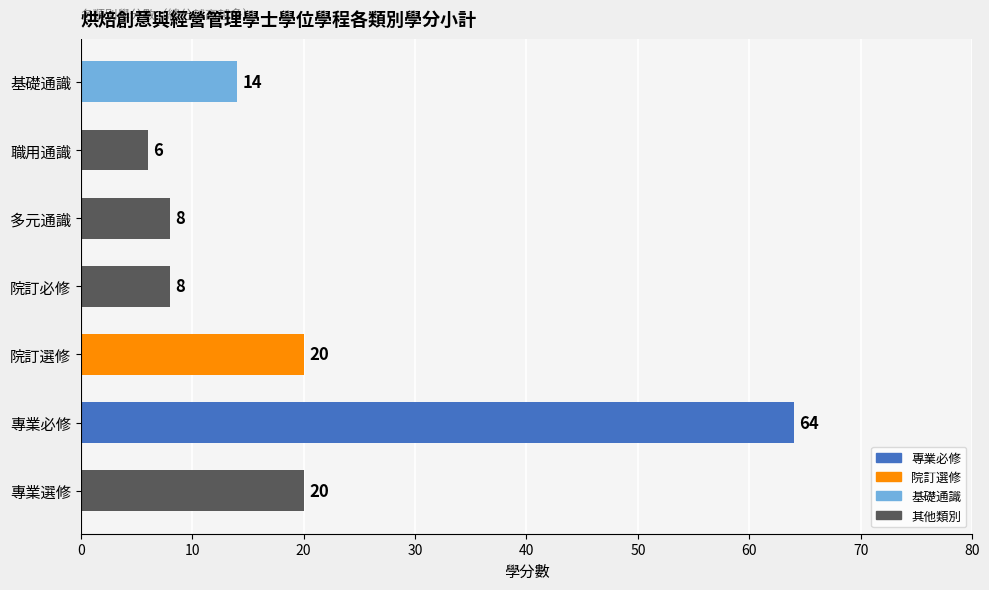

Read the value at 專業必修, to the nearest 10.

60